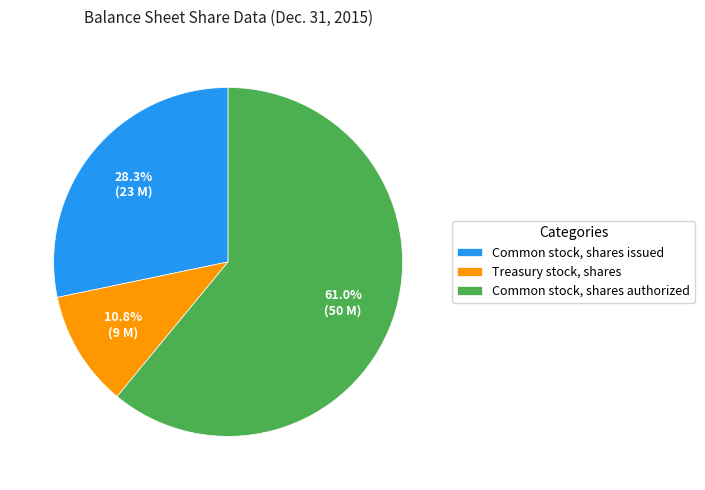

Which has a higher value, Treasury stock, shares or Common stock, shares authorized?

Common stock, shares authorized